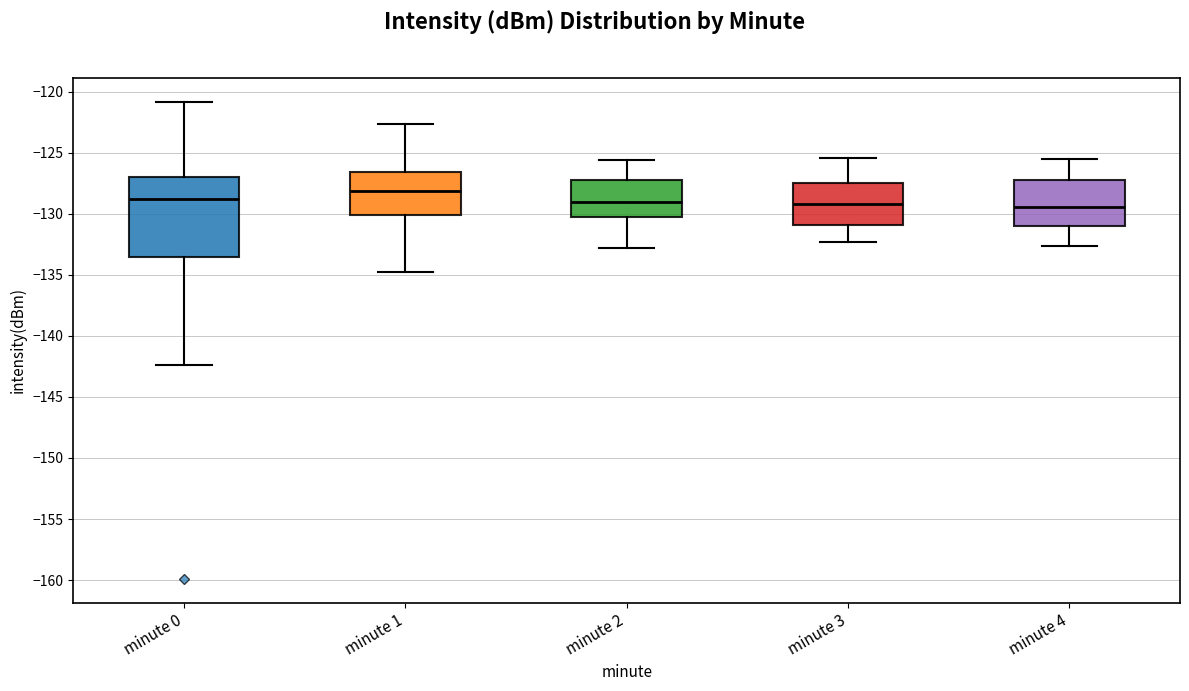

Reading left to right, read every box against the y-axis: the position of its median line, the range the box covers, and the ends of its whiskers. The values are not printed on the chart, so give them approximately, as read against the axis.

minute 0: median -129.0, box -133.5 to -127.0, whiskers -142.5 to -121.0
minute 1: median -128.0, box -130.0 to -126.5, whiskers -134.5 to -122.5
minute 2: median -129.0, box -130.0 to -127.0, whiskers -133.0 to -125.5
minute 3: median -129.0, box -131.0 to -127.5, whiskers -132.5 to -125.5
minute 4: median -129.5, box -131.0 to -127.0, whiskers -132.5 to -125.5